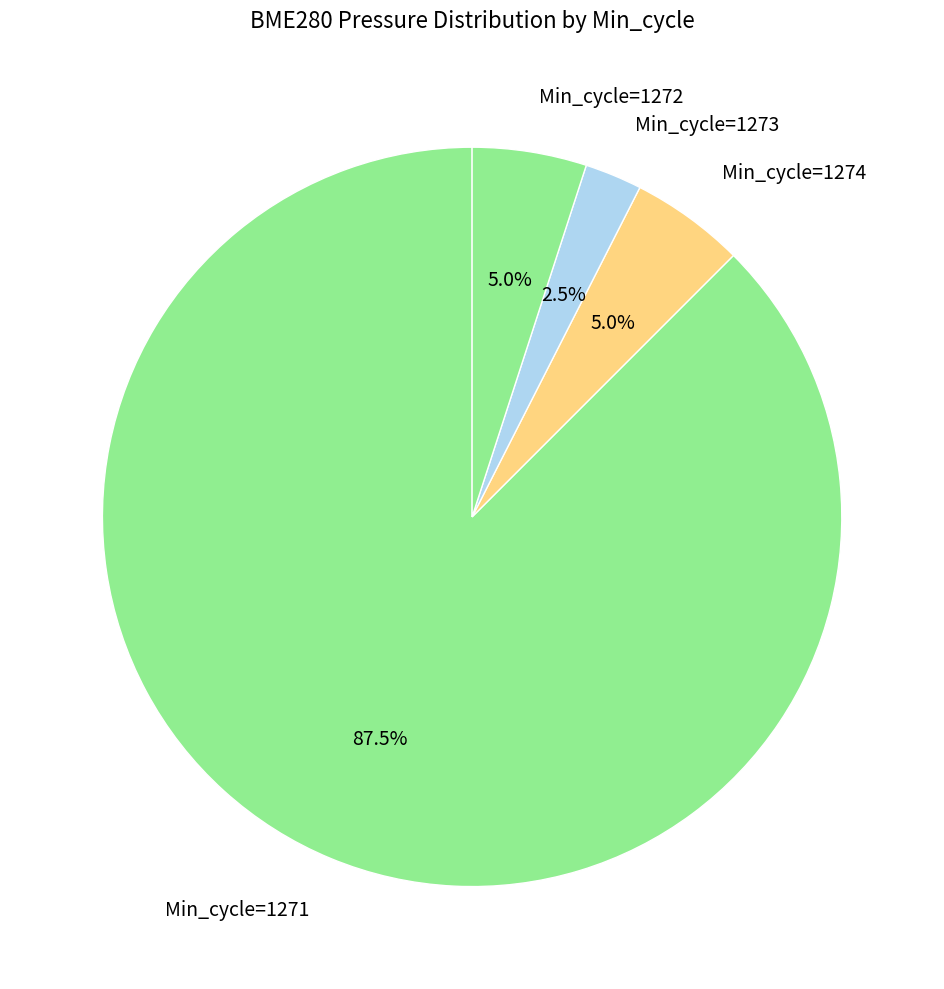

What percentage do Min_cycle=1273 and Min_cycle=1272 together represent?

7.5%